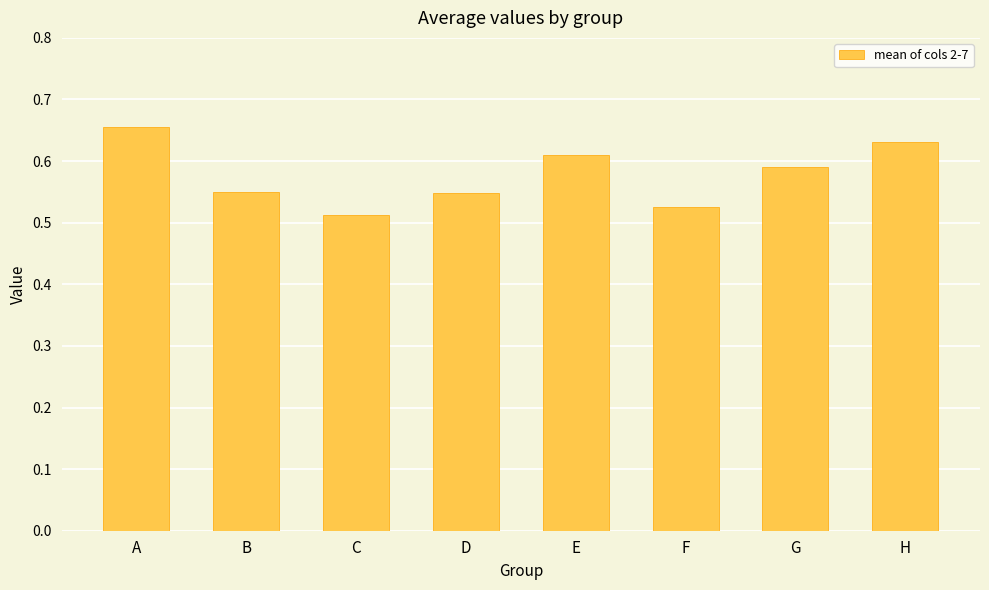

What is the sum of the values at C and G?

1.1